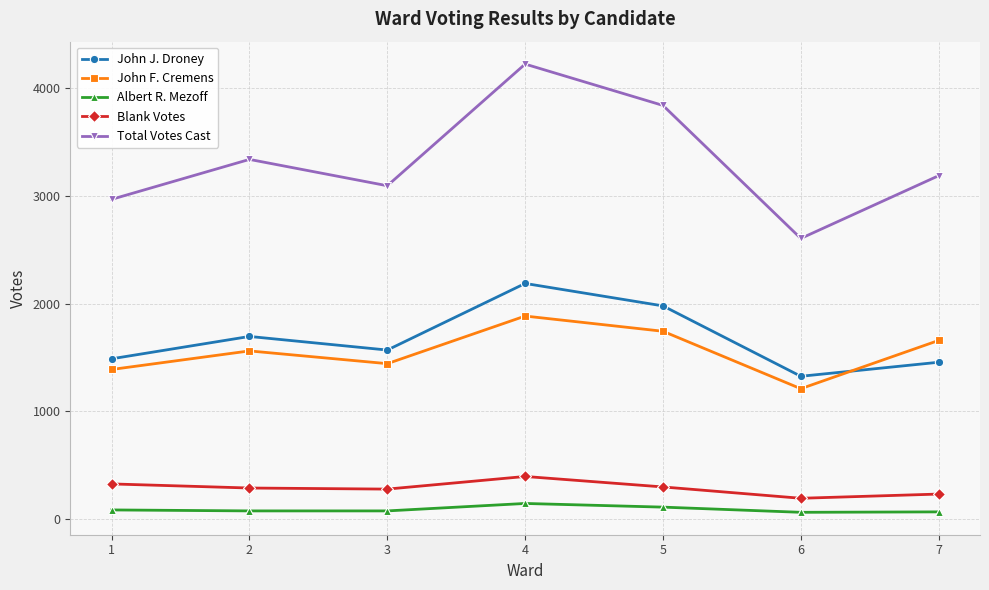

What are all the series names shown in the legend?

John J. Droney, John F. Cremens, Albert R. Mezoff, Blank Votes, Total Votes Cast